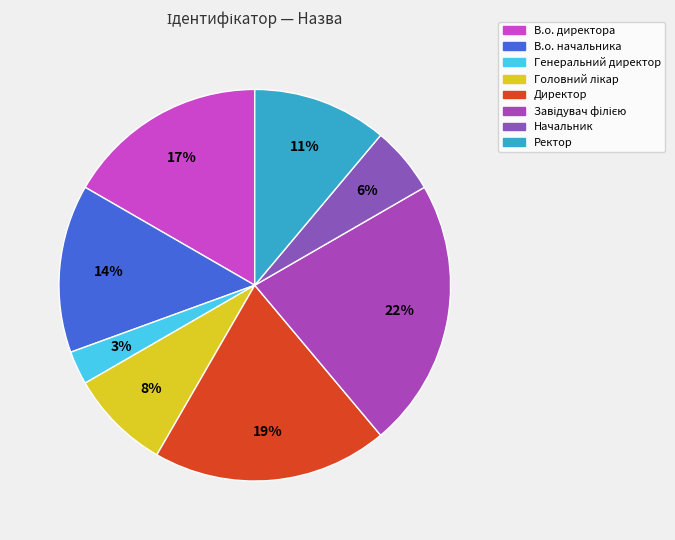

Count the number of slices in the pie.

8